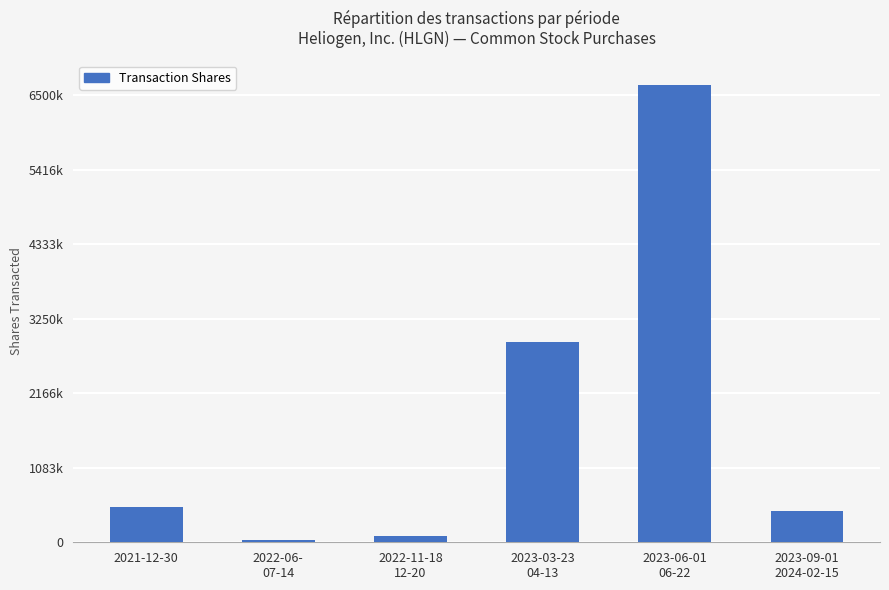

Reading left to right, extract all data points from this chart.

2021-12-30=510000	2022-06-
07-14=33124	2022-11-18
12-20=98000	2023-03-23
04-13=2907829	2023-06-01
06-22=6641926	2023-09-01
2024-02-15=449658